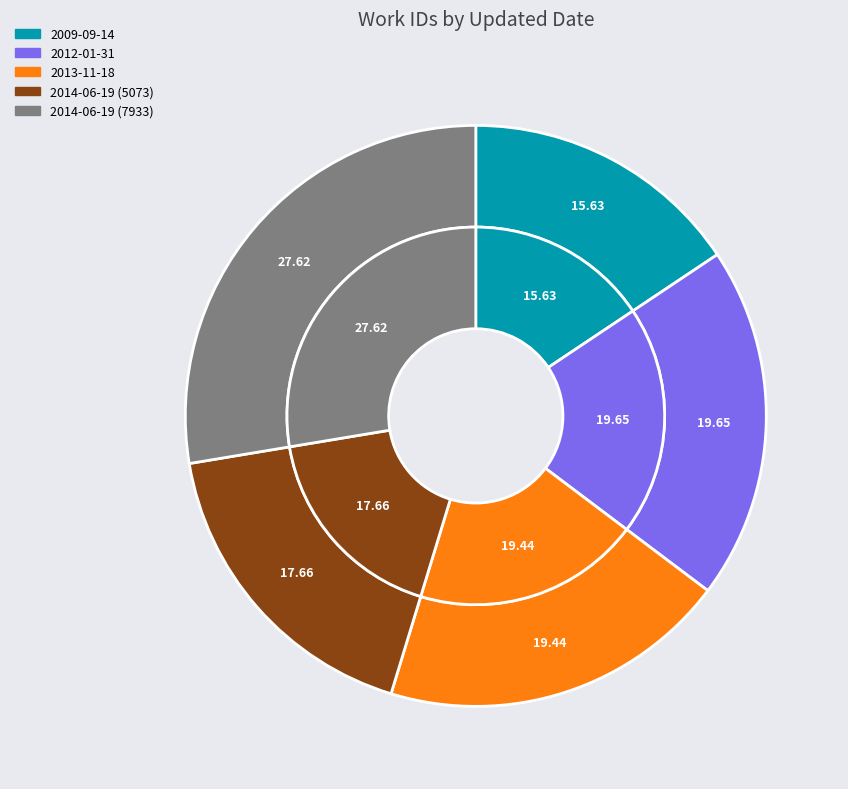

Rank the categories by value from highest to lowest.

2014-06-19 (7933), 2012-01-31, 2013-11-18, 2014-06-19 (5073), 2009-09-14